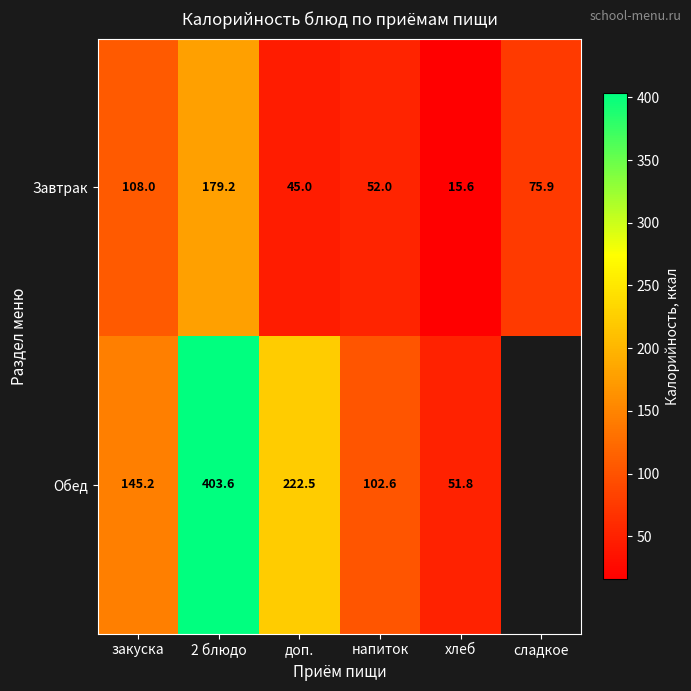

At which label does Завтрак reach its minimum?

хлеб